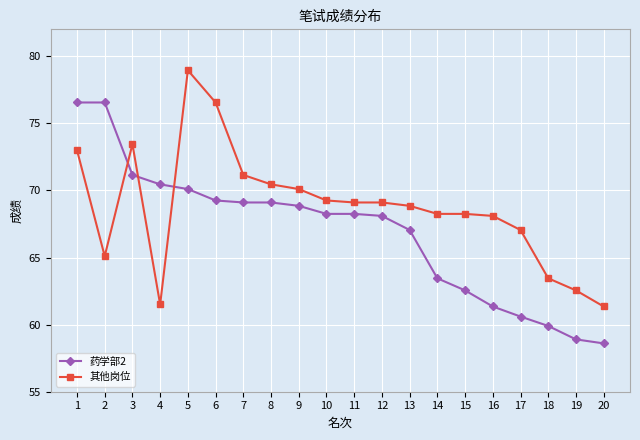

What is the value of the 其他岗位 point at the 2nd from the left?

65.1